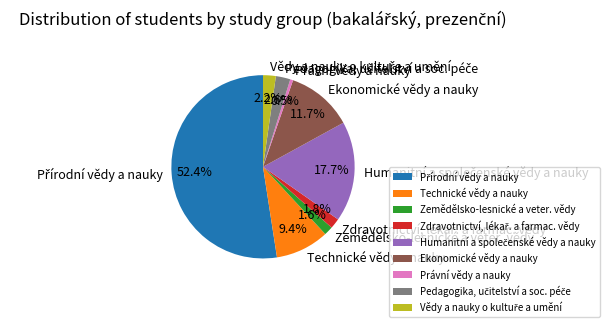

Which slice is the smallest?

Právní vědy a nauky